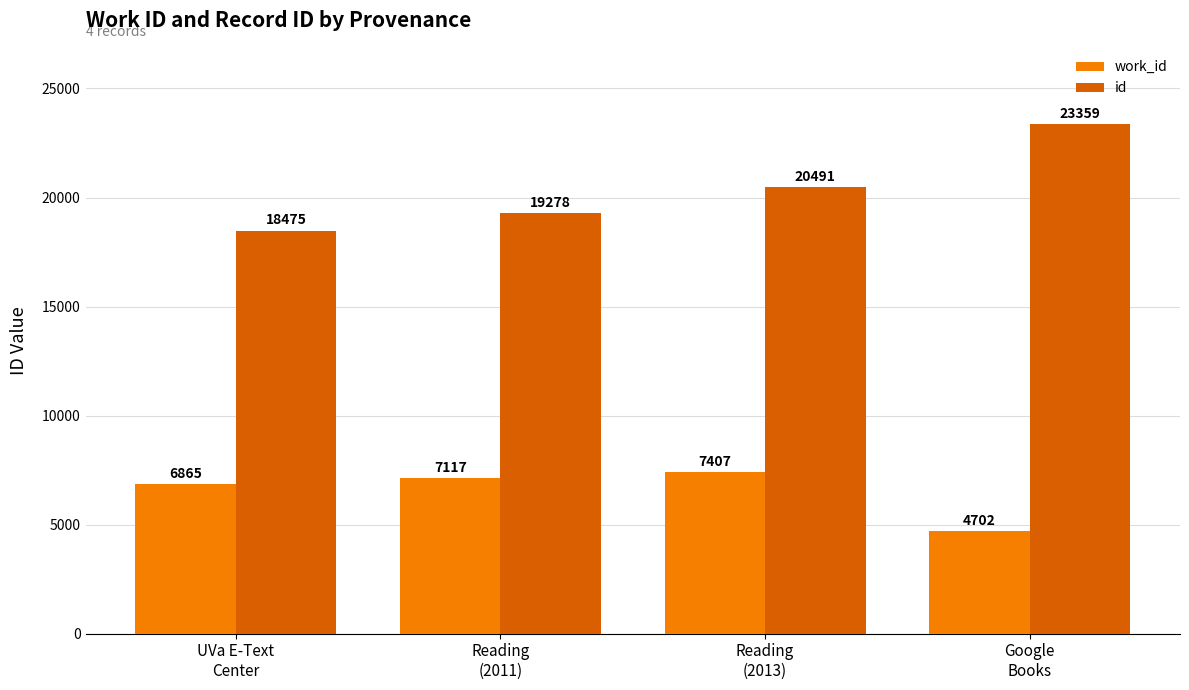

How many bars are there in total?

8